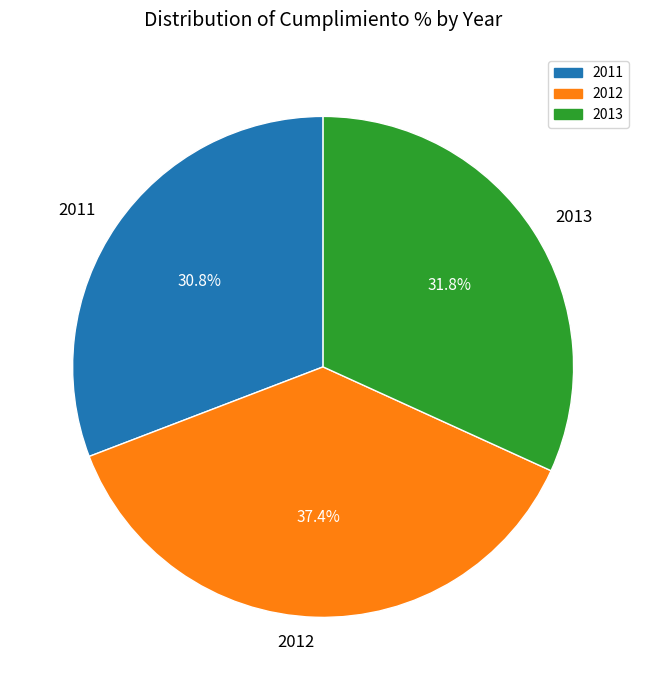

What is the total percentage of 2011 and 2013?

62.6%